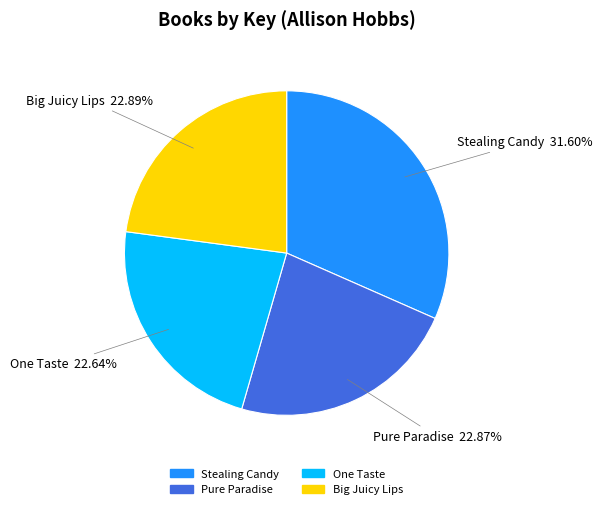

Is it true that Big Juicy Lips is 23% of the pie?

True